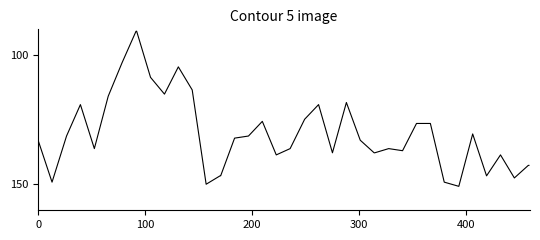

What is the minimum value shown in the chart?

90.7